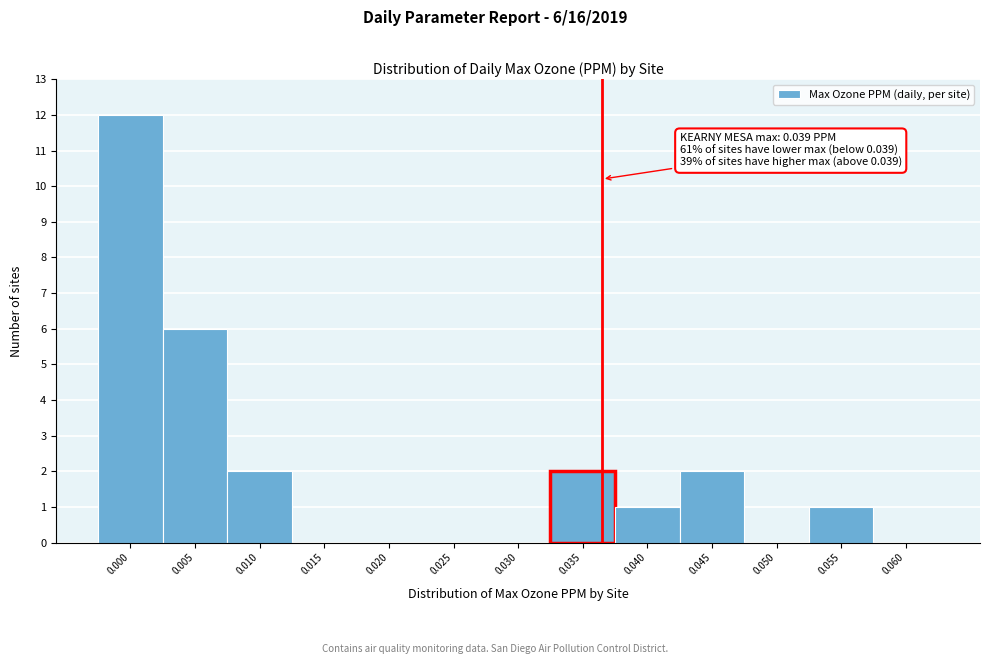

Reading left to right, what are all the values shown in this chart?

0.000=12	0.005=6	0.010=2	0.015=0	0.020=0	0.025=0	0.030=0	0.035=2	0.040=1	0.045=2	0.050=0	0.055=1	0.060=0